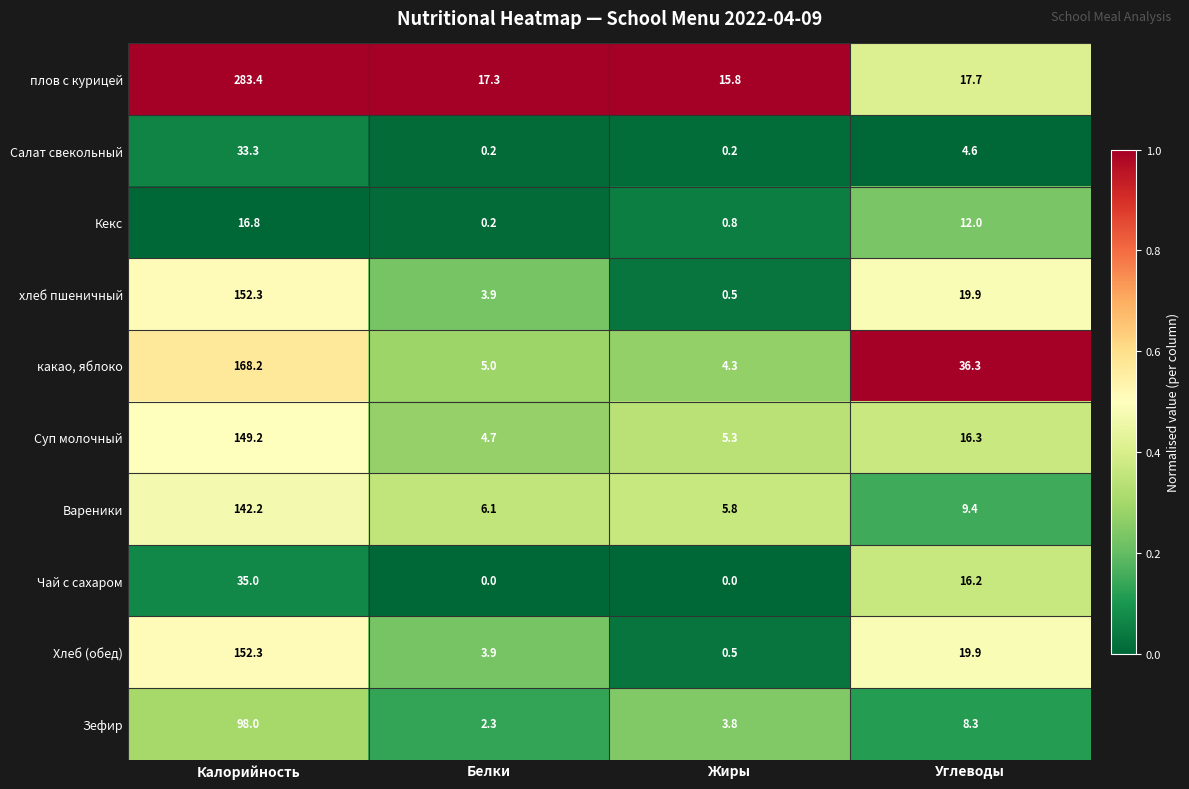

Read the Хлеб (обед) value at Калорийность.

152.3